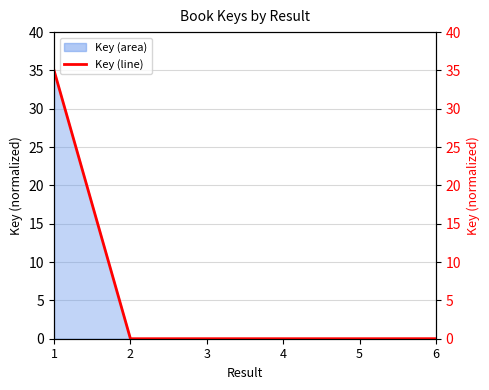

Between 2 and 1, which is larger?

1